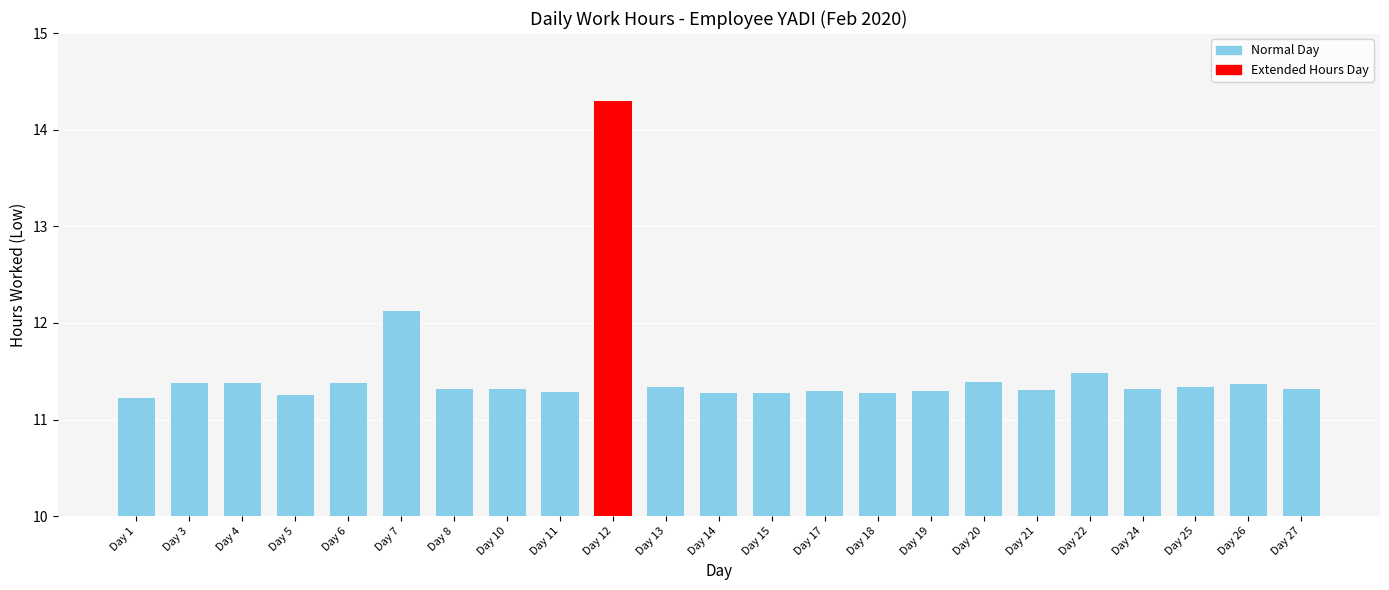

Where is the data nearest to the value 12?

Day 7